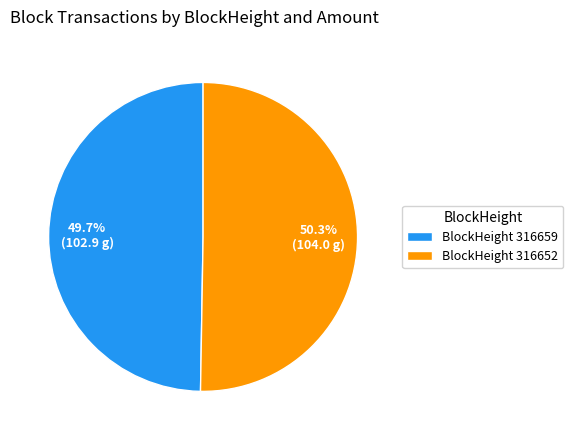

Which category has the smallest portion of the pie?

BlockHeight 316659